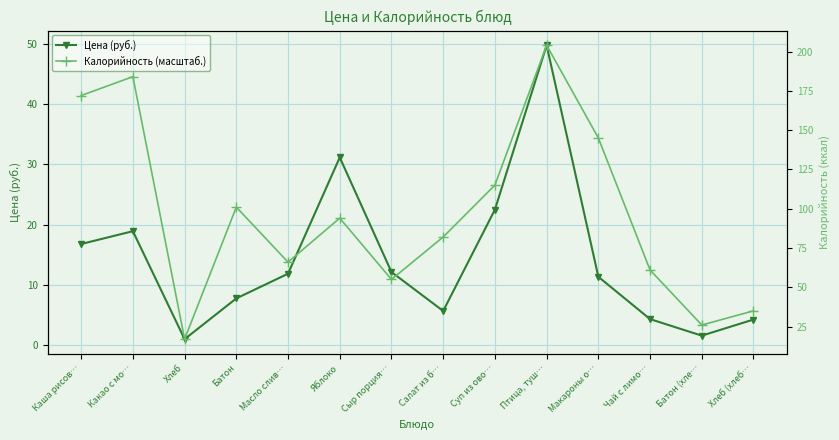

What value does the Цена (руб.) series have at Хлеб (хлеб…?

4.3